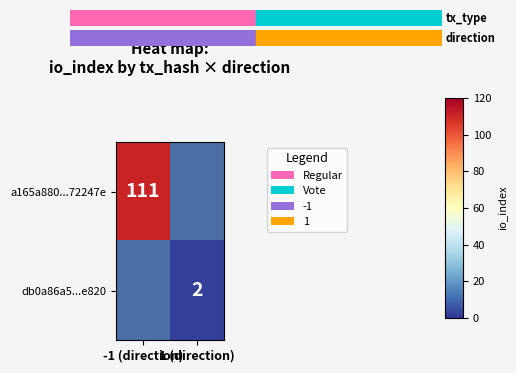

Rank the categories by db0a86a5...e820 value from highest to lowest.

-1 (direction), 1 (direction)